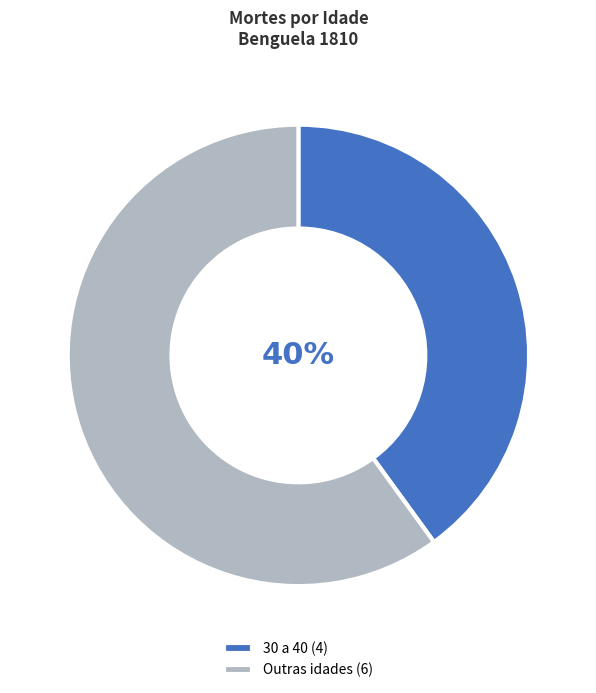

True or false: 30 a 40 (4) accounts for 40% of the total.

True